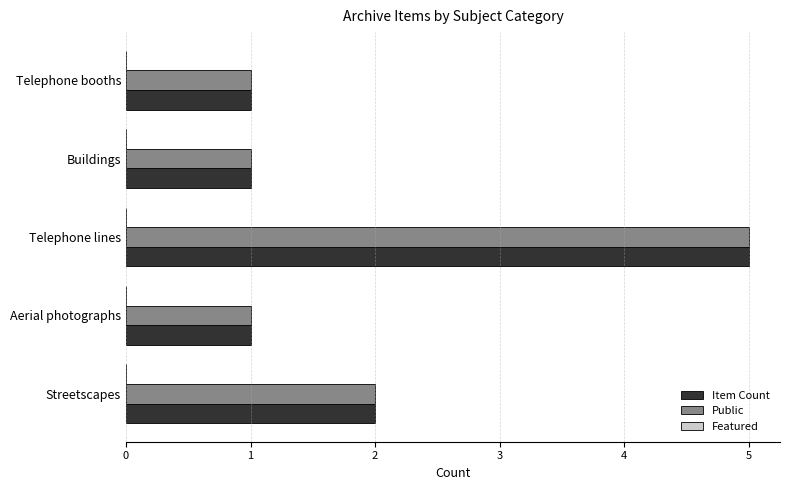

What is the total value across all series at Telephone lines?

10